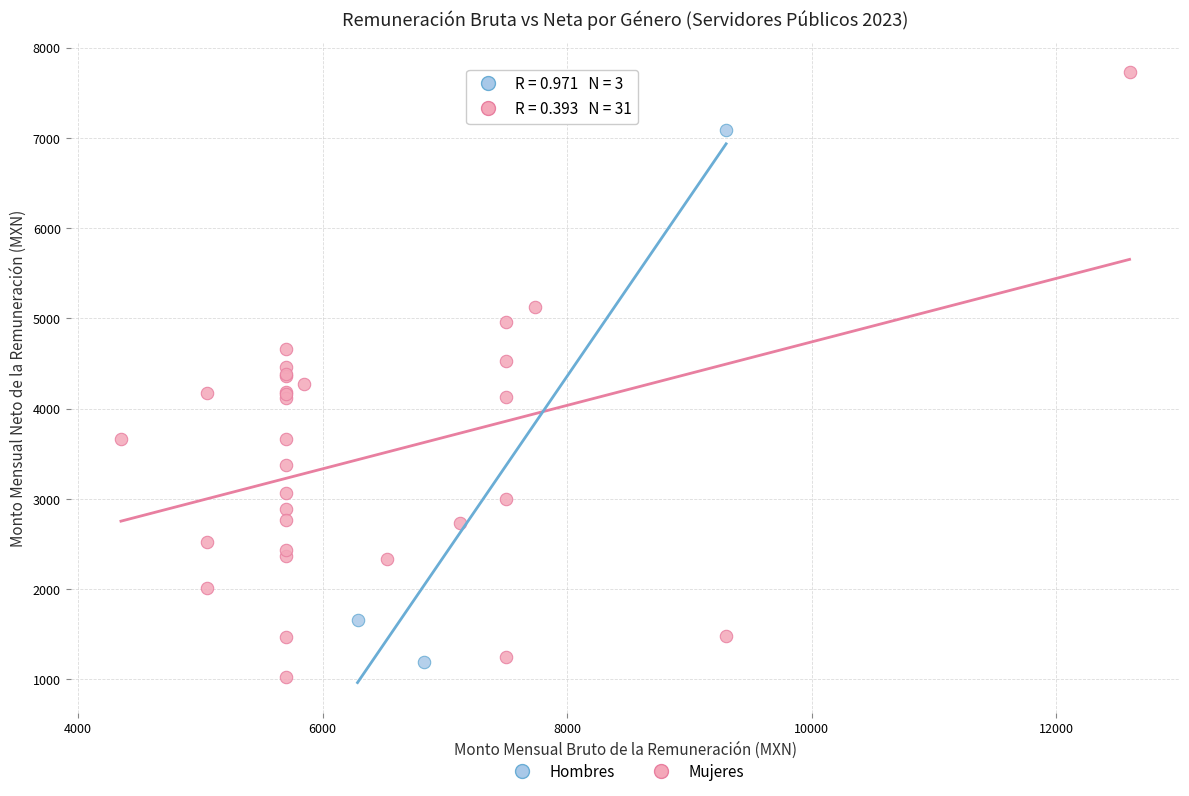

Which series reaches the maximum Y coordinate?

Mujeres